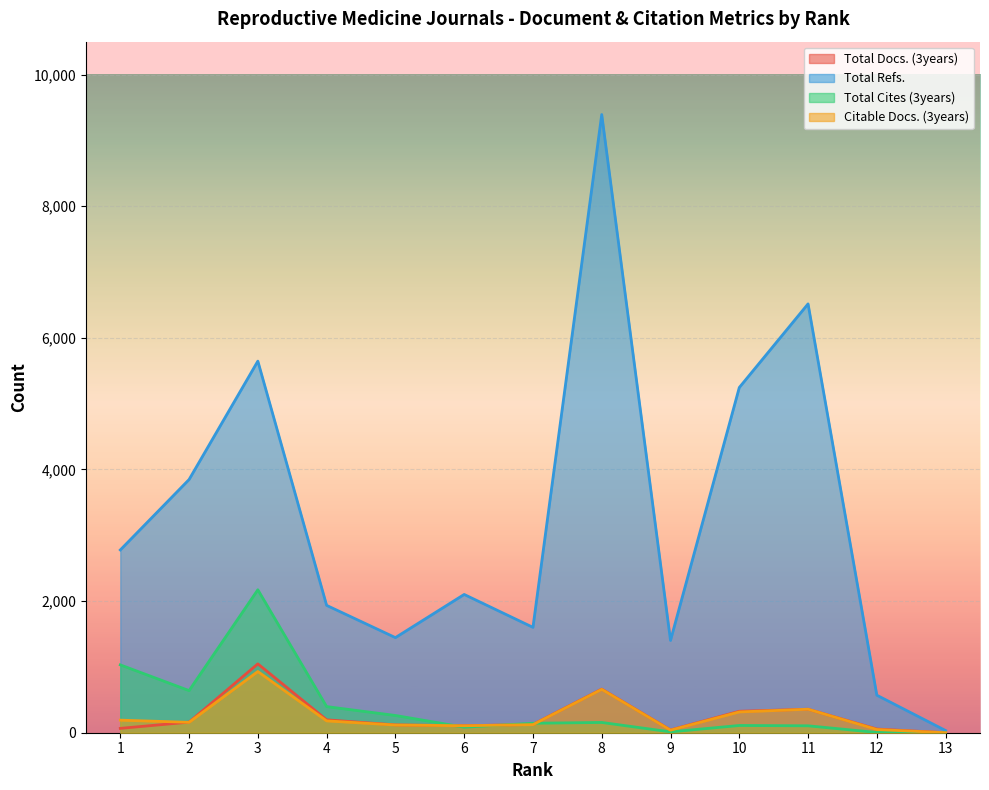

Which series changed the most between 3 and 8?

Total Refs.